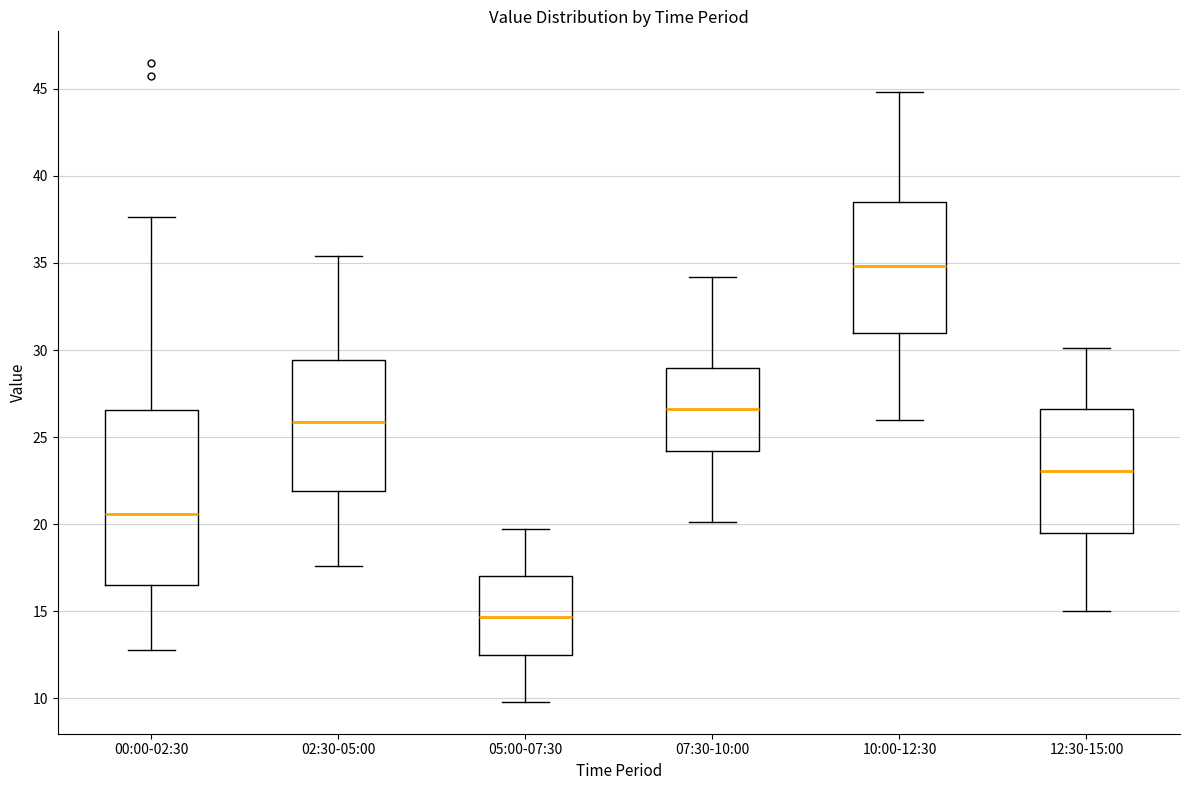

Reading left to right, transcribe this box plot: for each box, give where its median line is, the range the box spans, and where its two whiskers end, as read against the y-axis. The values are not printed on the chart, so give them approximately, as read against the axis.

00:00-02:30: median 20.5, box 16.5 to 26.5, whiskers 13.0 to 37.5
02:30-05:00: median 26.0, box 22.0 to 29.5, whiskers 17.5 to 35.5
05:00-07:30: median 14.5, box 12.5 to 17.0, whiskers 10.0 to 19.5
07:30-10:00: median 26.5, box 24.0 to 29.0, whiskers 20.0 to 34.0
10:00-12:30: median 35.0, box 31.0 to 38.5, whiskers 26.0 to 45.0
12:30-15:00: median 23.0, box 19.5 to 26.5, whiskers 15.0 to 30.0